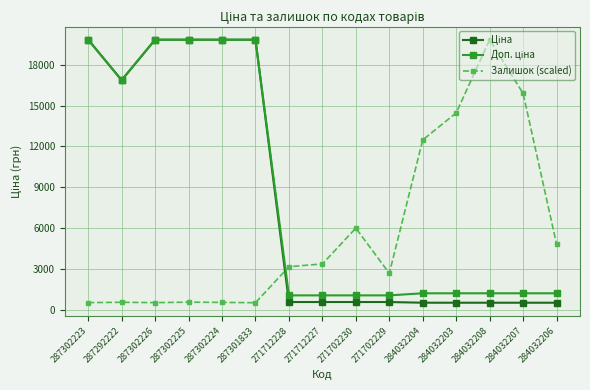

What is the spread (max minus min) of values at 284032203?

13926.5